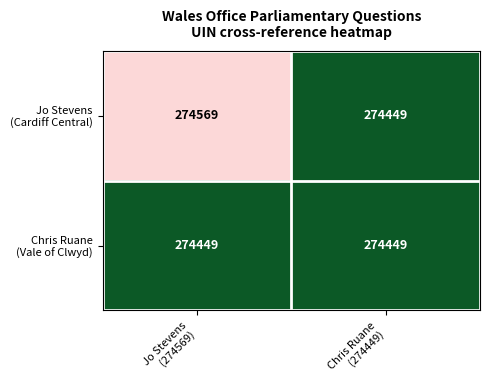

What is the smallest value displayed?

274449